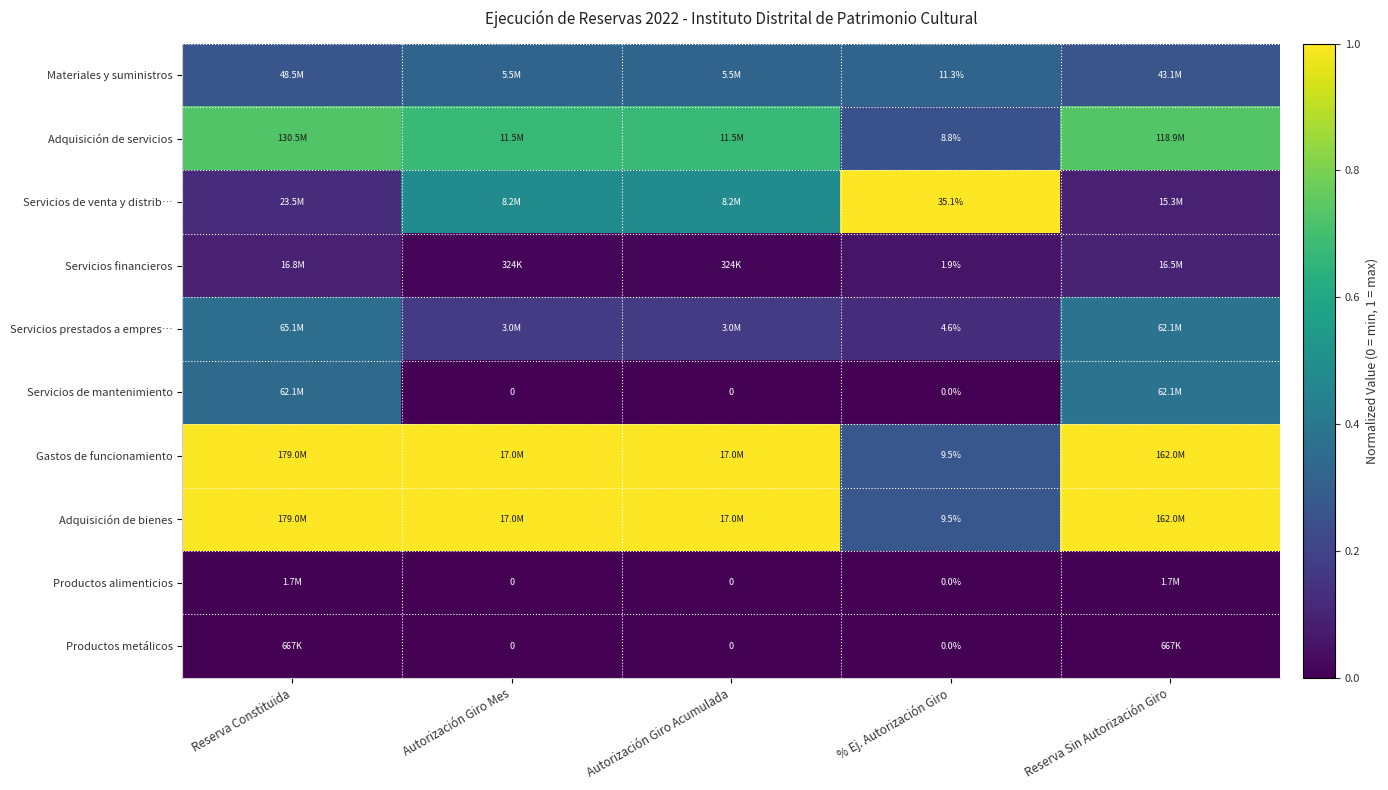

At how many categories does at least one series exceed 0?

5